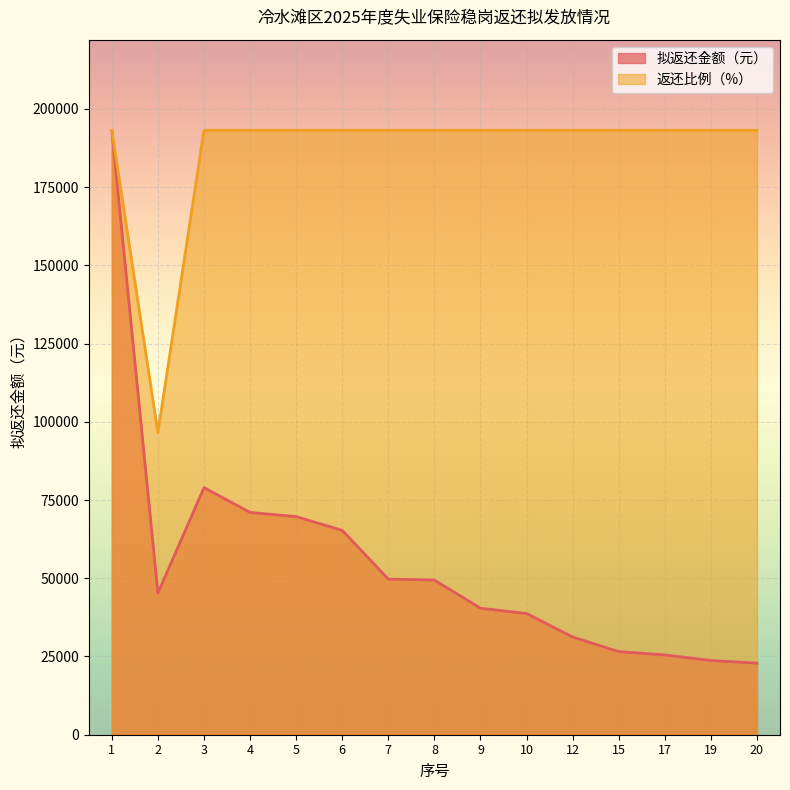

What is the spread (max minus min) of values at 2?

51339.8